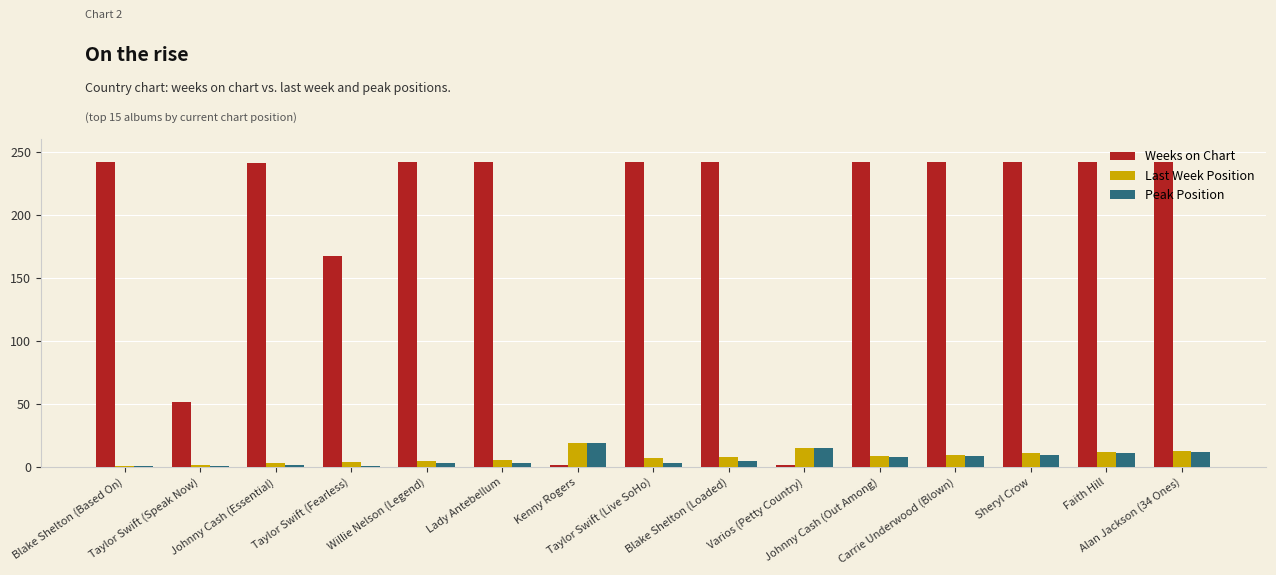

How many data points does each series have?

15